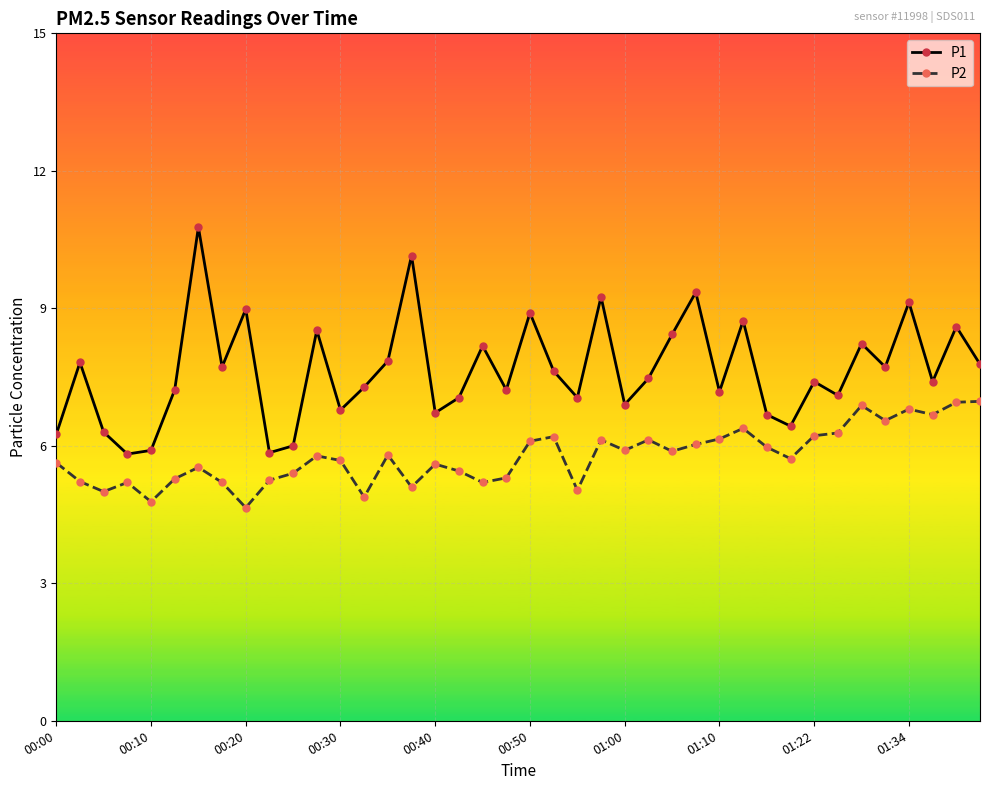

True or false: P2 has more than 0 points higher than both neighbors.

True